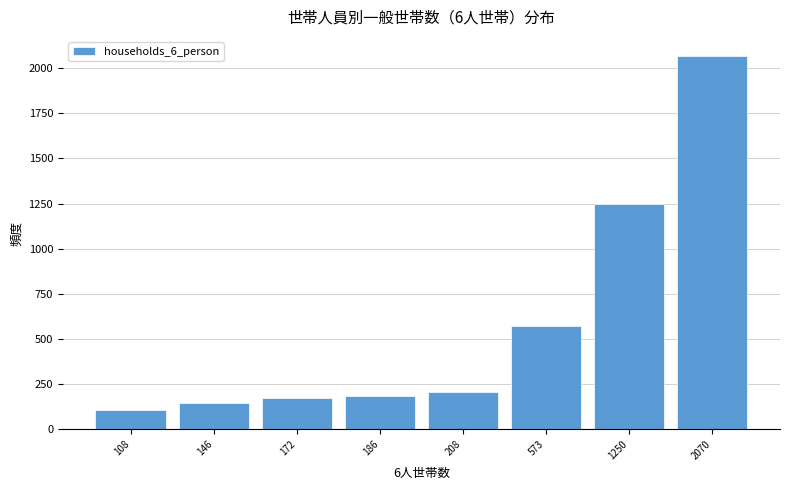

Reading left to right, extract all data points from this chart.

108	146	172	186	208	573	1250	2070